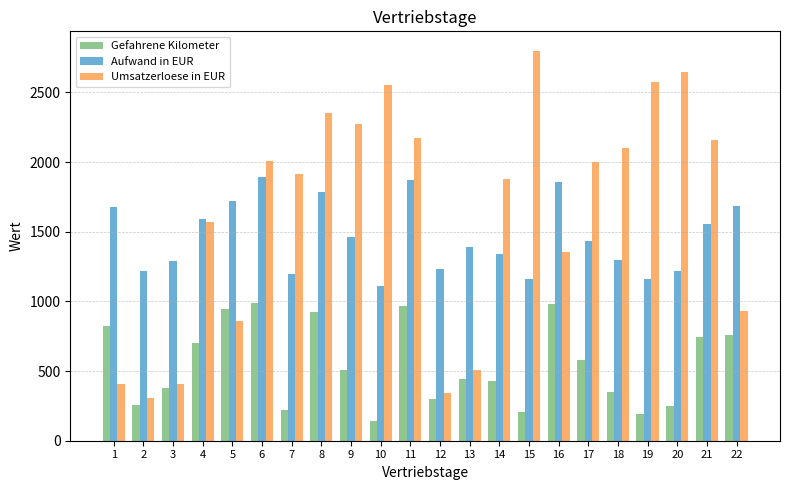

What is the difference between the maximum and minimum values in the Gefahrene Kilometer series?

845.0